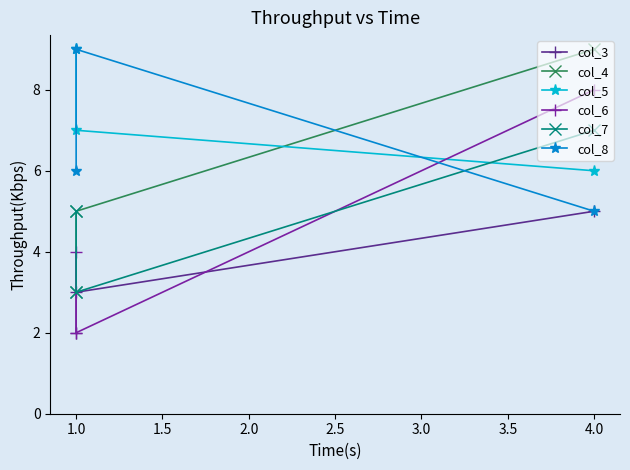

Which series changed the most between 1.0 and 4.0?

col_4